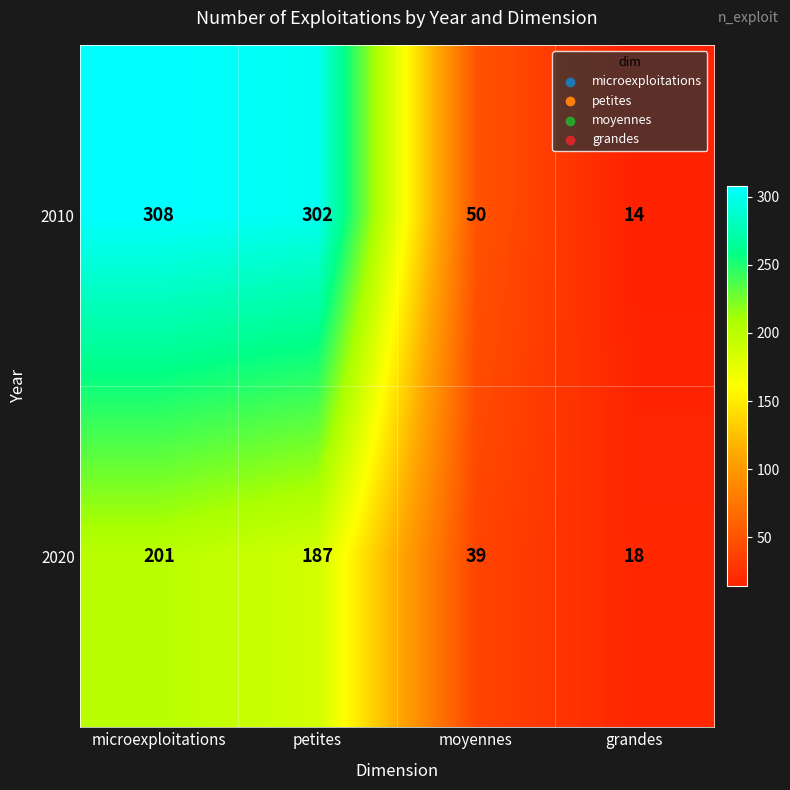

What is the minimum value shown in the chart?

14